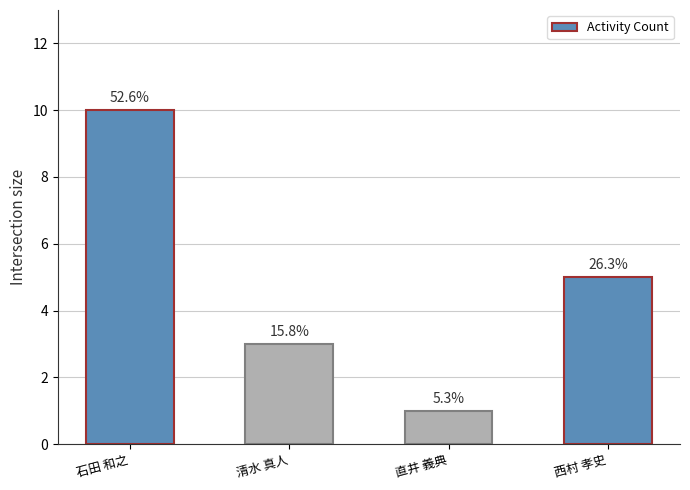

What is the value of the 4th bar from the left?

5